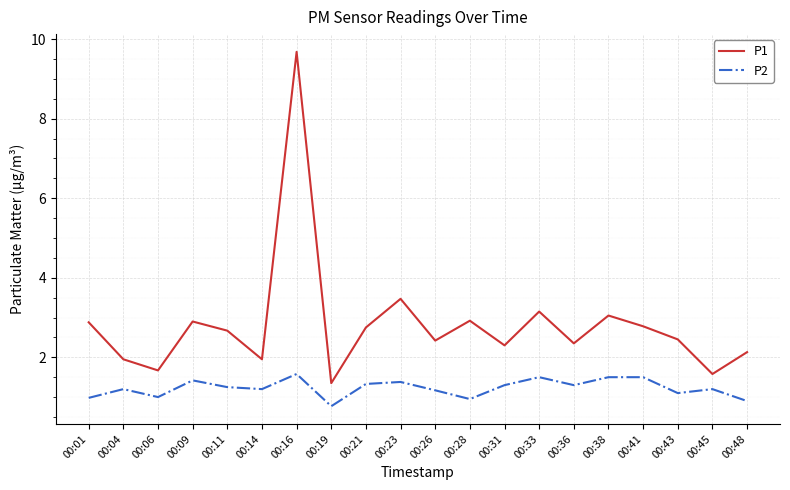

What is the sum of the P2 values at 00:45 and 00:01?

2.2